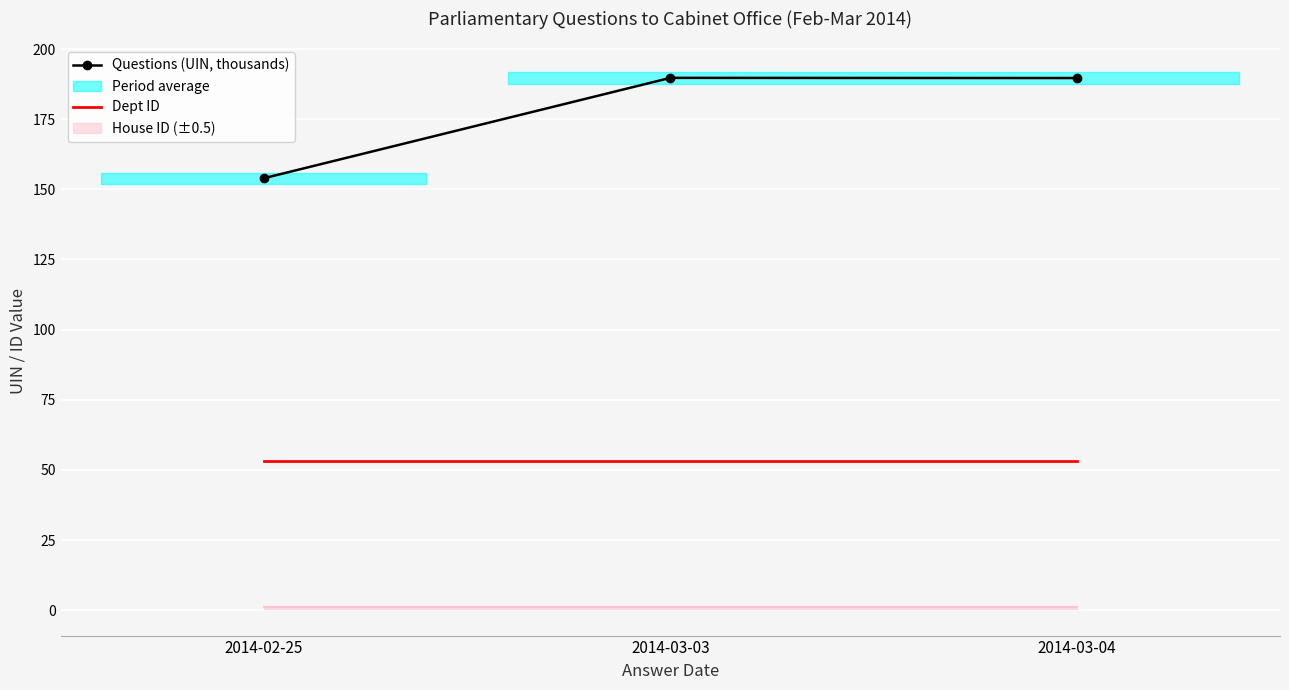

Rank the series at 2014-03-03 from lowest to highest value.

Dept ID, Questions (UIN, thousands)